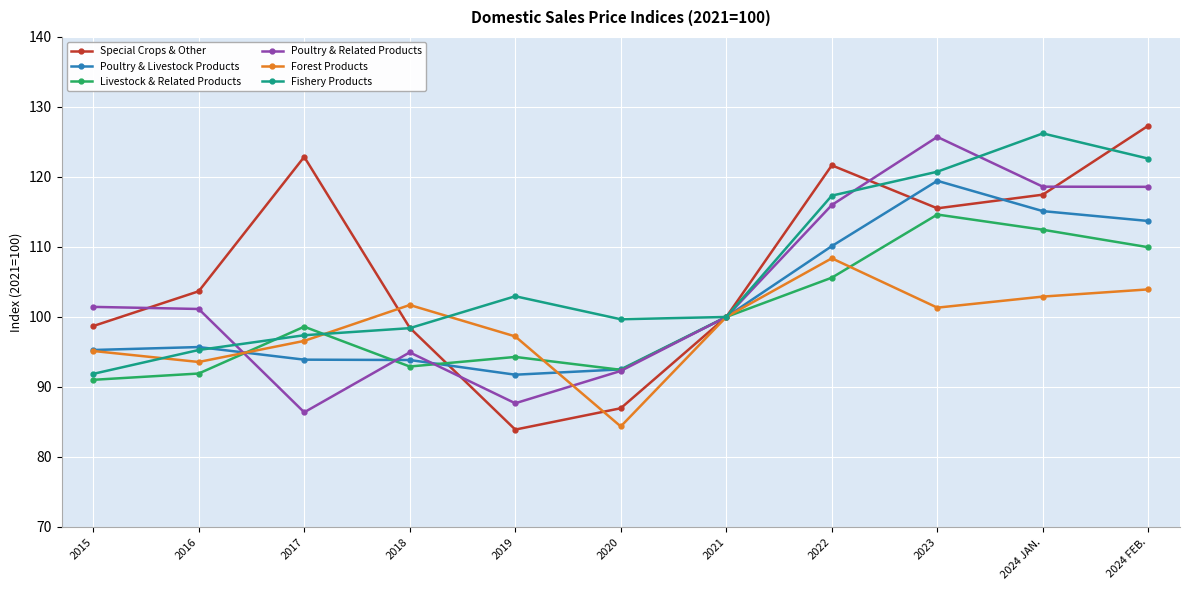

Is the value of Livestock & Related Products at 2023 greater than the value of Fishery Products at 2015?

Yes